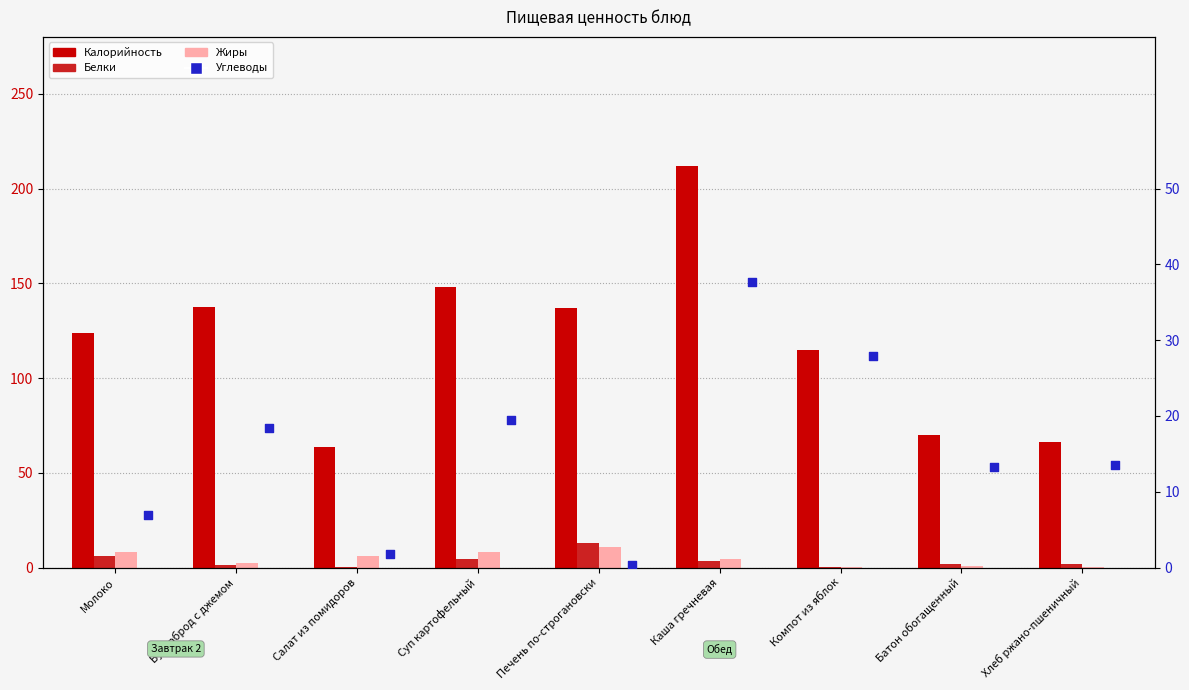

What is the total value across all series at Батон обогащенный?

86.1